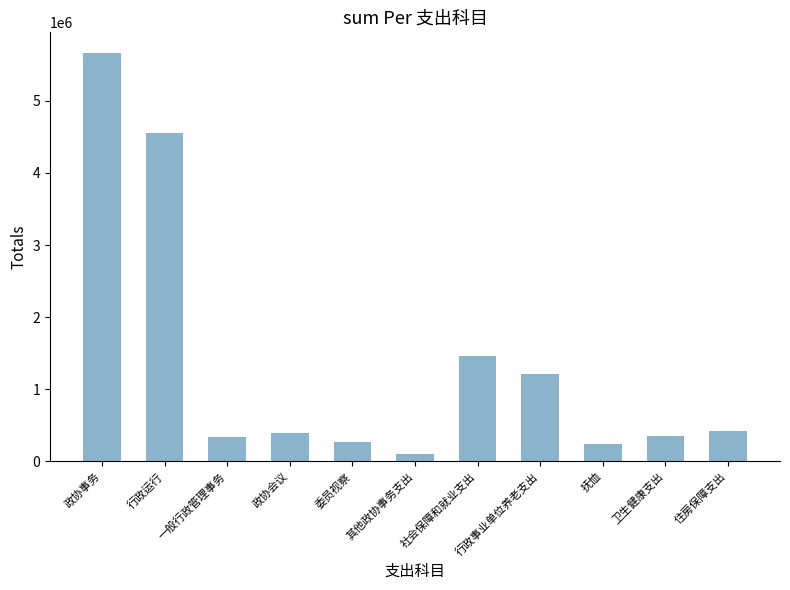

What is the average value?

1366751.0